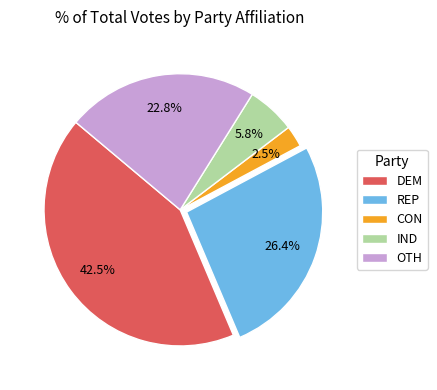

Which slice is the smallest?

CON